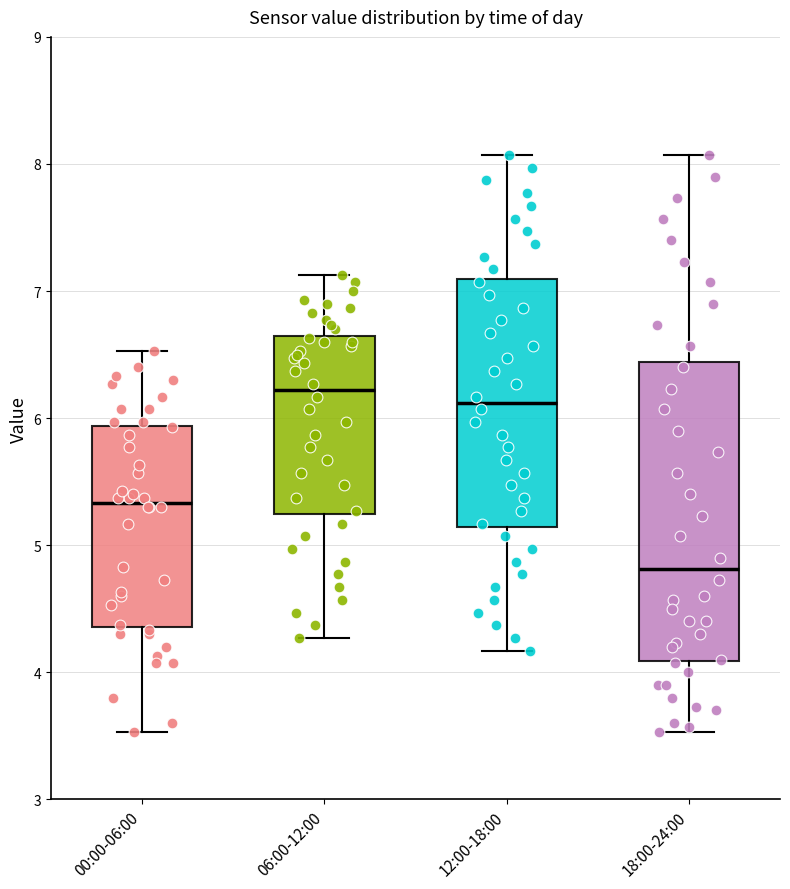

Reading left to right, transcribe this box plot: for each box, give where its median line is, the range the box spans, and where its two whiskers end, as read against the y-axis. The values are not printed on the chart, so give them approximately, as read against the axis.

00:00-06:00: median 5.3, box 4.4 to 5.9, whiskers 3.5 to 6.5
06:00-12:00: median 6.2, box 5.2 to 6.6, whiskers 4.3 to 7.1
12:00-18:00: median 6.1, box 5.1 to 7.1, whiskers 4.2 to 8.1
18:00-24:00: median 4.8, box 4.1 to 6.4, whiskers 3.5 to 8.1